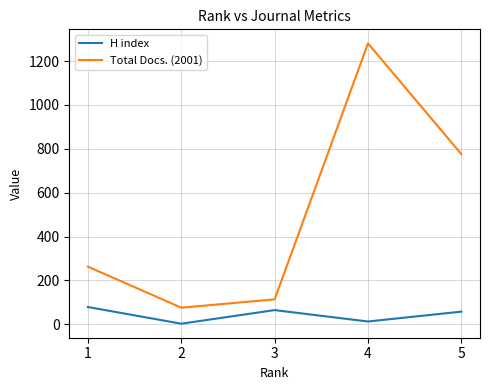

The value of Total Docs. (2001) at 2 is 76. True or false?

True